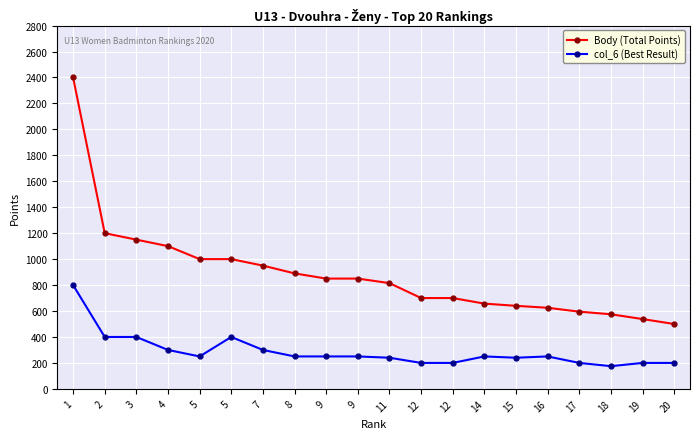

How many categories are shown in the chart?

20